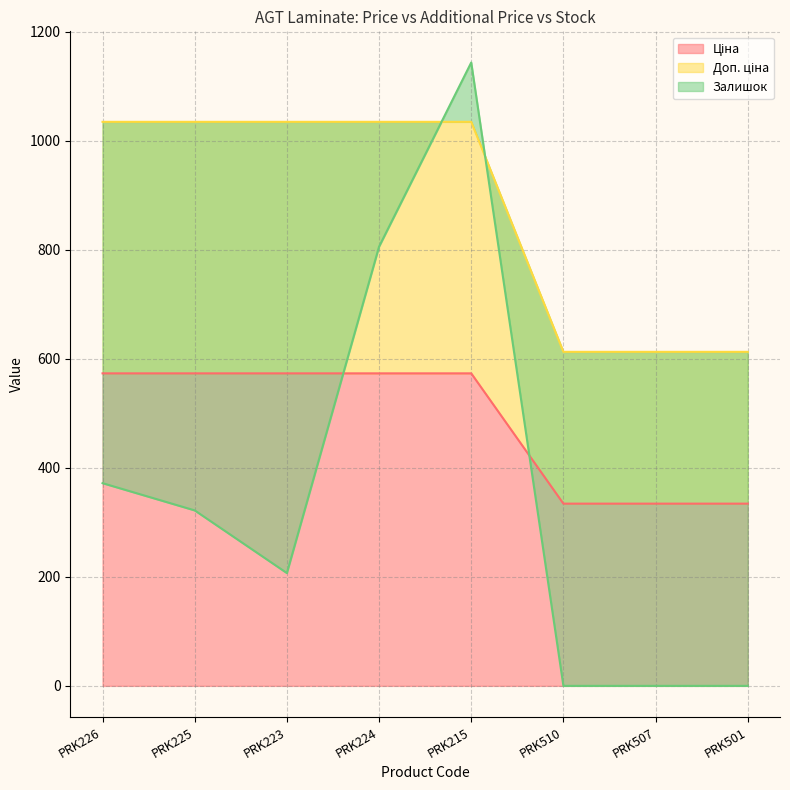

At PRK510, list the series in order from largest to smallest.

Доп. ціна, Ціна, Залишок